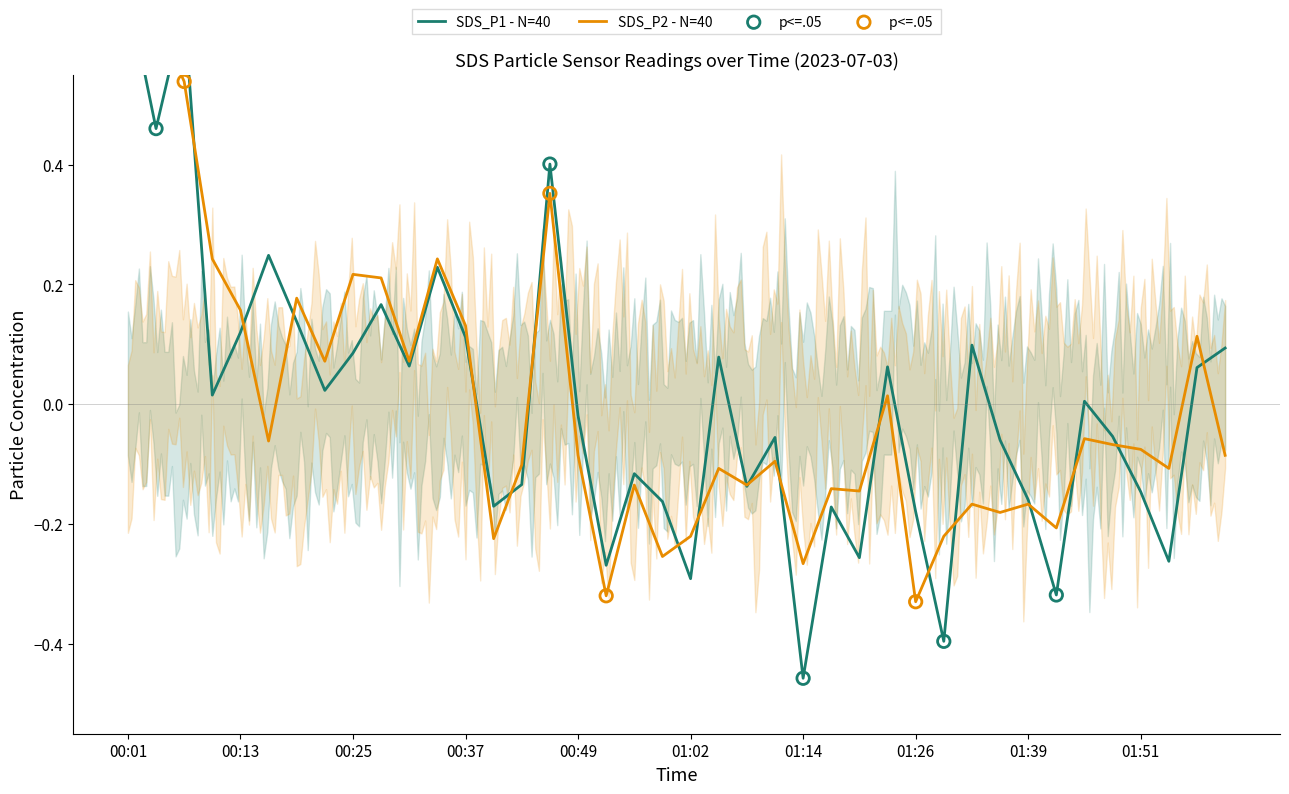

Which series contains the highest Y value?

SDS_P2